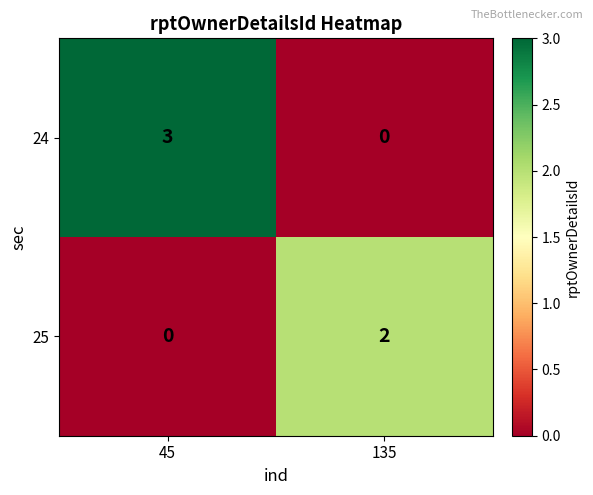

Is it true that 25 equals 0 at 45?

True